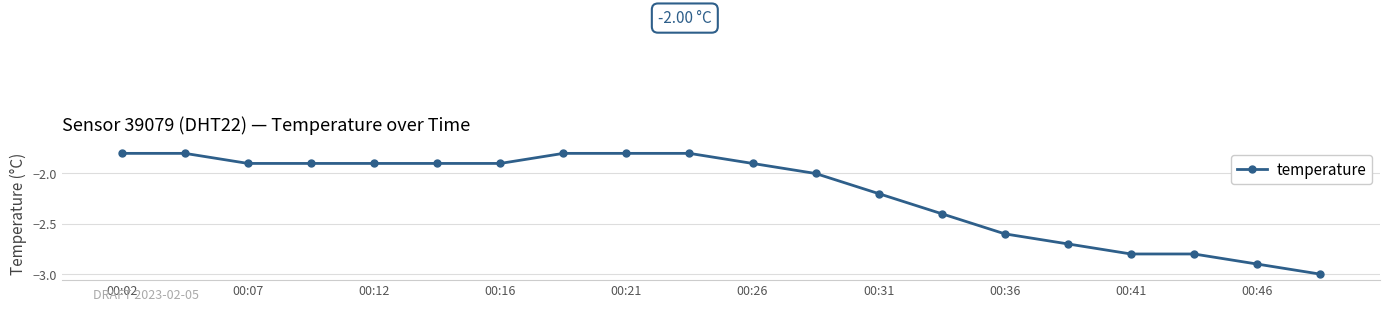

What is the average value?

-2.2